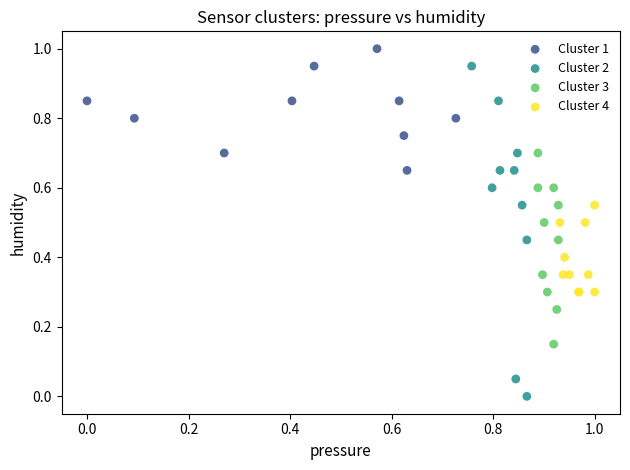

Which series has the widest spread of Y values?

Cluster 2